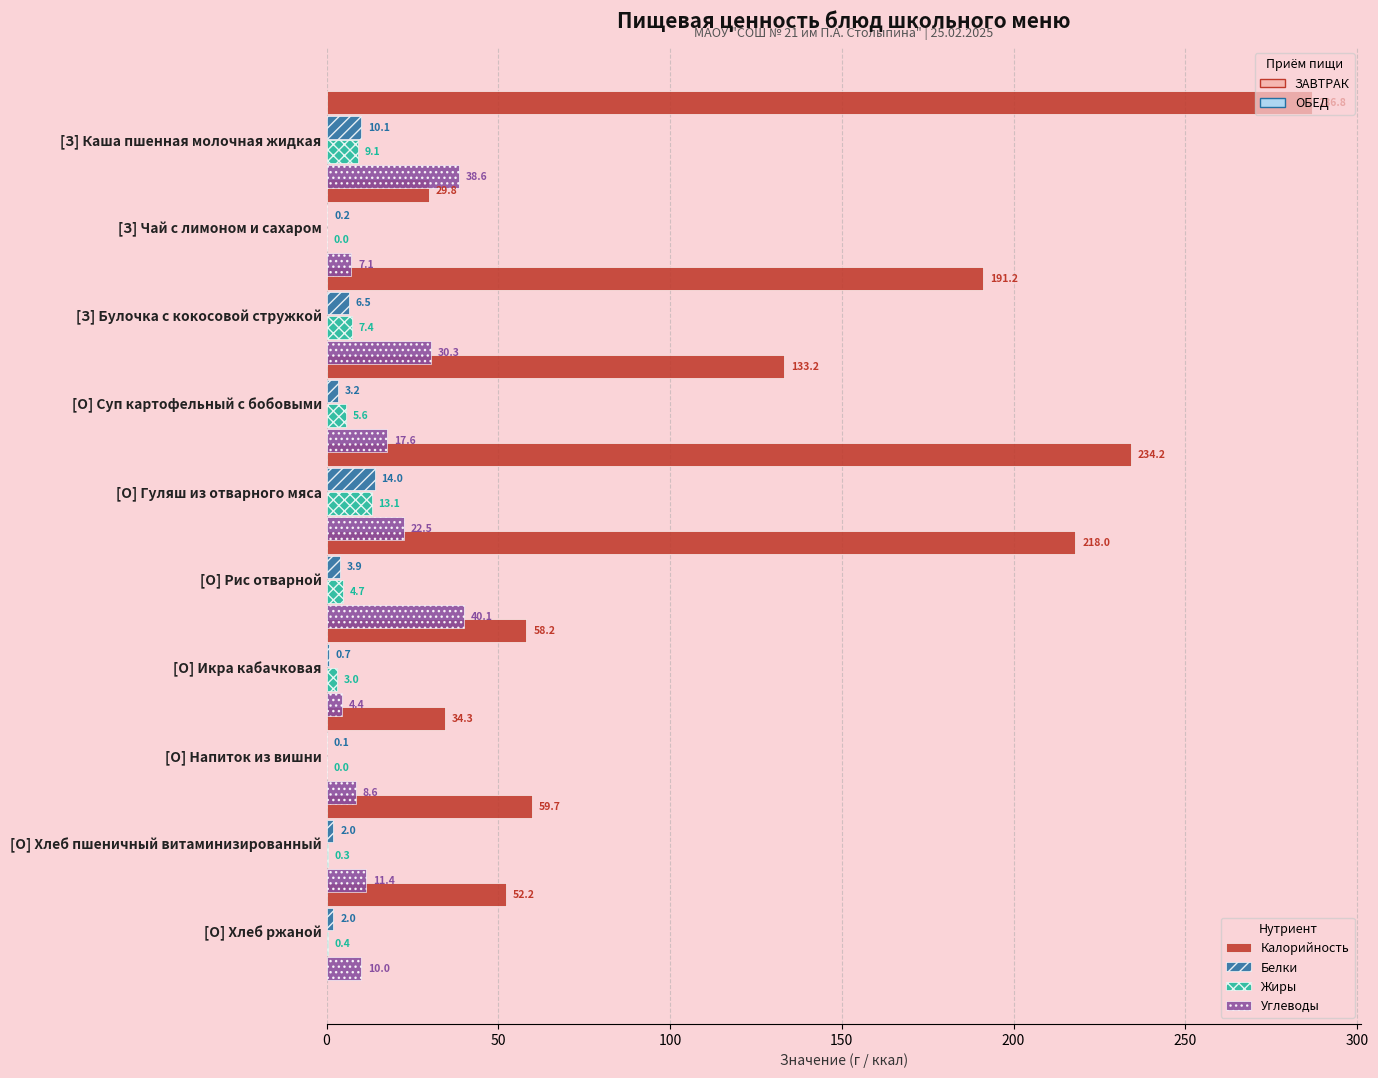

Which label corresponds to the largest value in the chart?

[З] Каша пшенная молочная жидкая